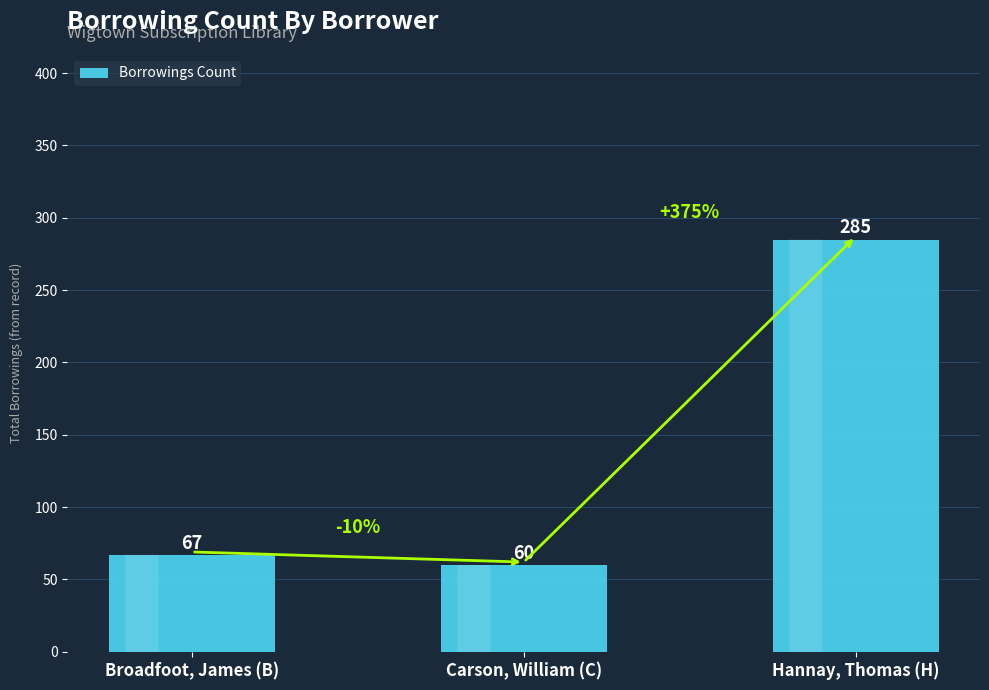

What position from the left is Broadfoot, James (B)?

1